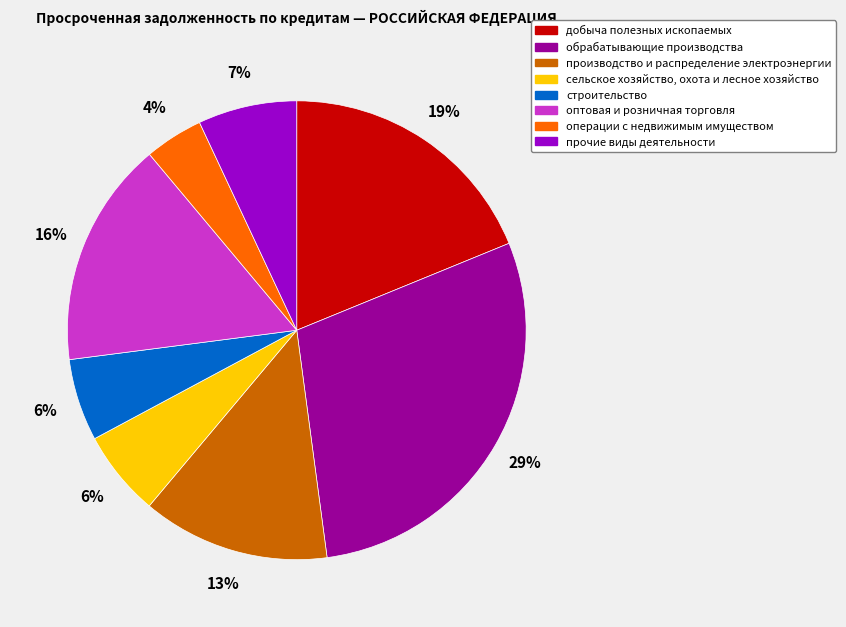

Does операции с недвижимым имуществом represent more than half of the total?

No